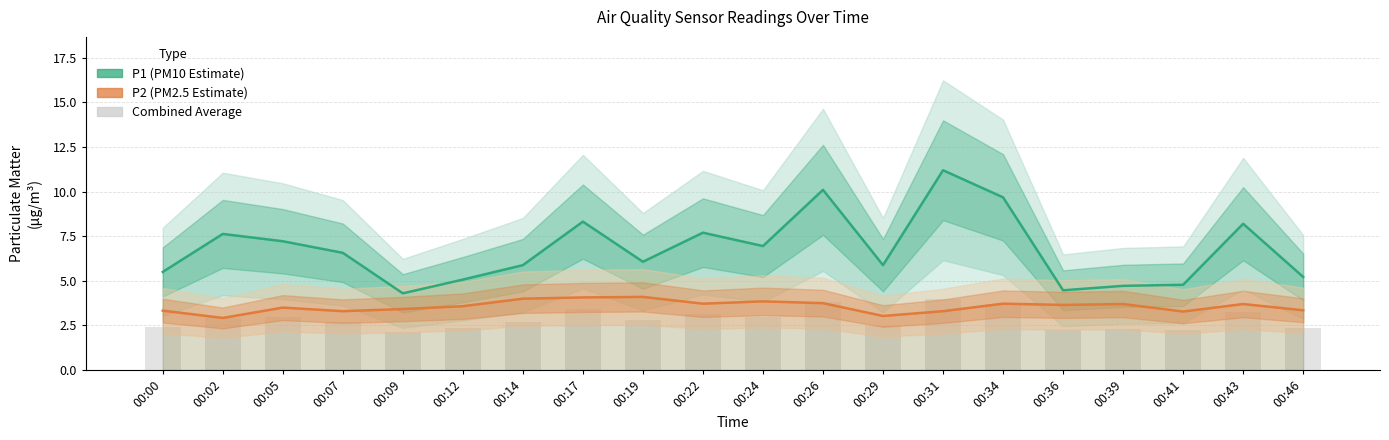

At which category does the chart reach its peak across all series?

00:31